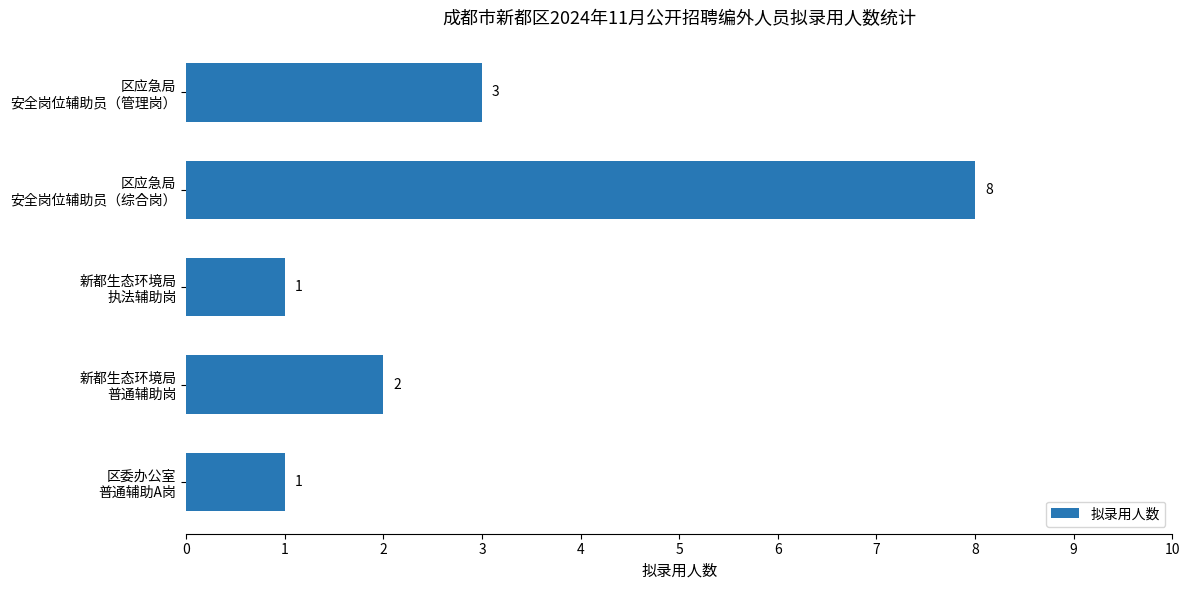

What is the maximum value shown in the chart?

8